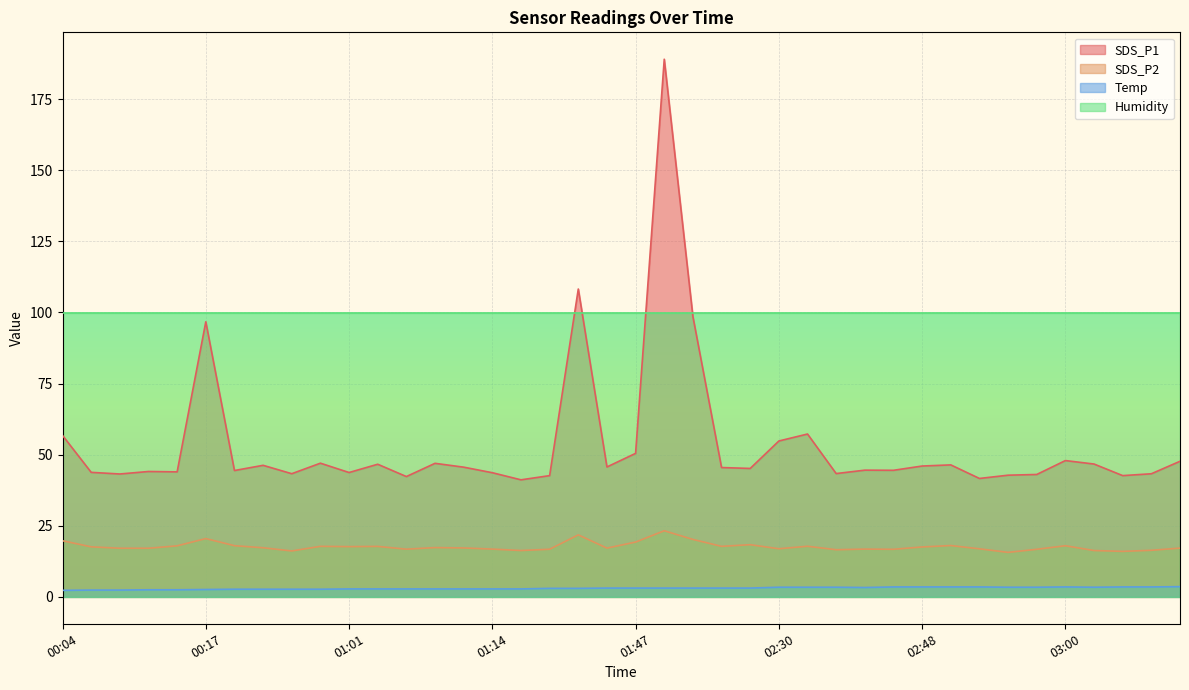

At which category is the sum across all series the highest?

02:00